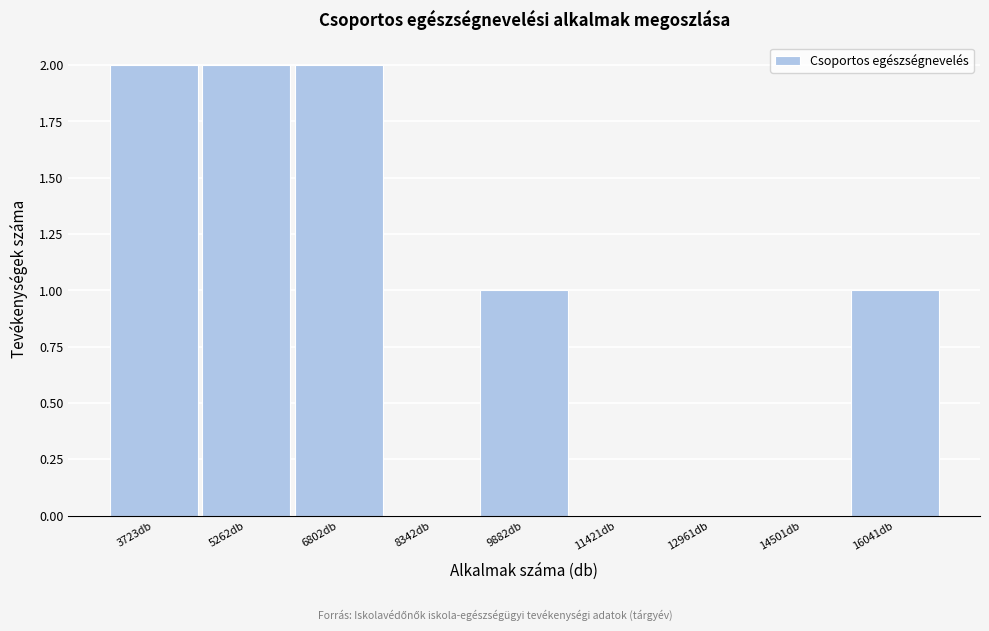

Reading left to right, what are all the values shown in this chart?

3723db=2	5262db=2	6802db=2	8342db=0	9882db=1	11421db=0	12961db=0	14501db=0	16041db=1